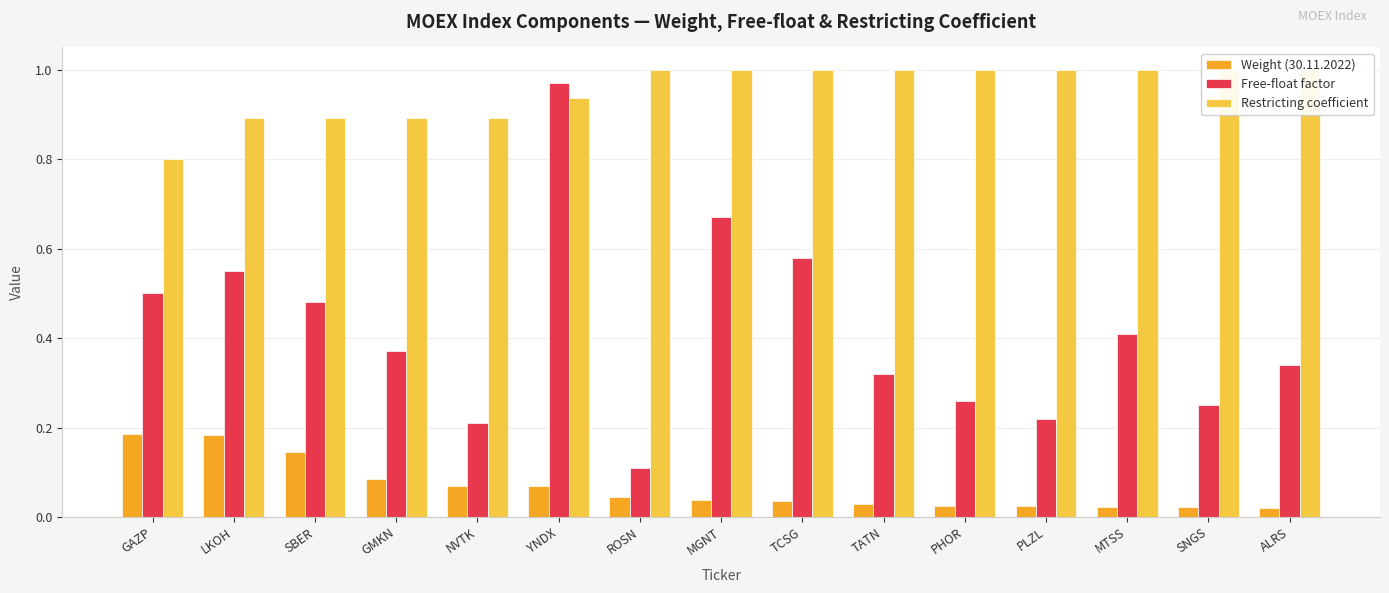

What is the difference between the highest and lowest values at TCSG?

1.0